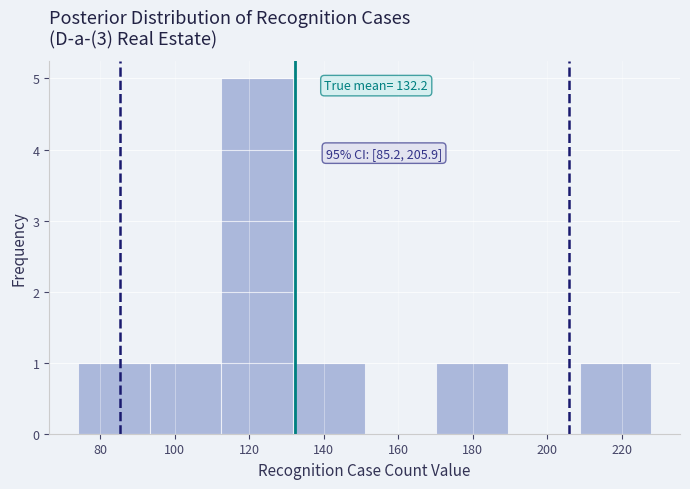

Over which range of the x-axis is the bar tallest?

112 to 132